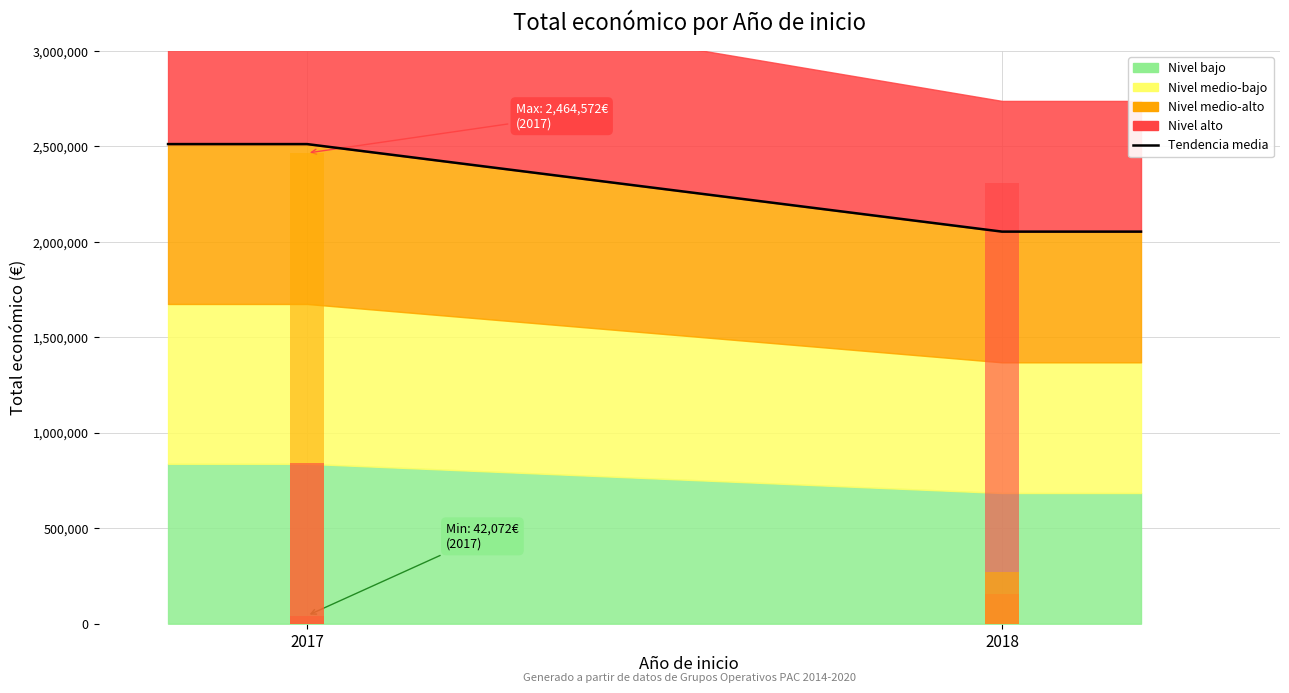

What is the sum of all values?

11411651.2